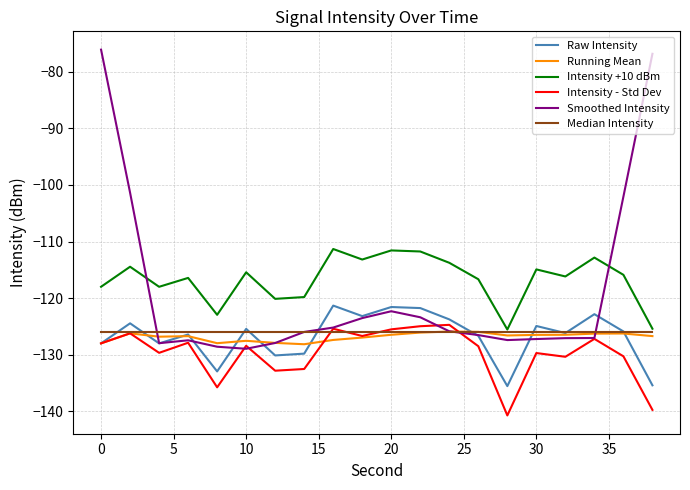

What is the lowest value of the Smoothed Intensity series?

-129.0